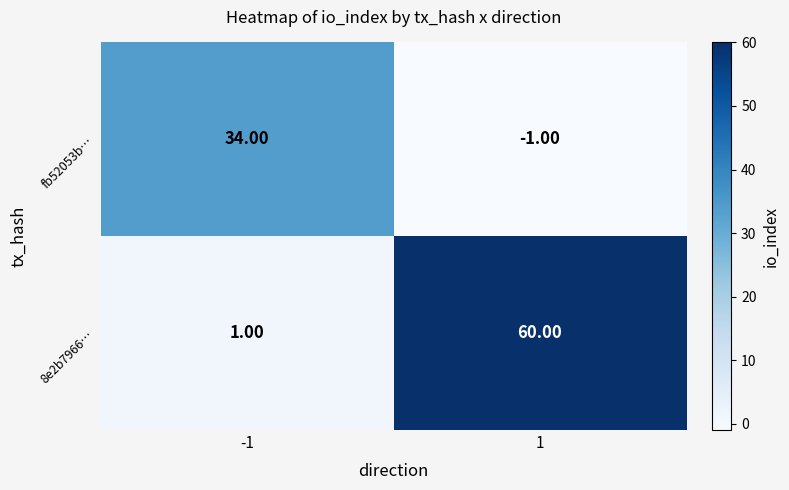

What is the maximum value shown in the chart?

60